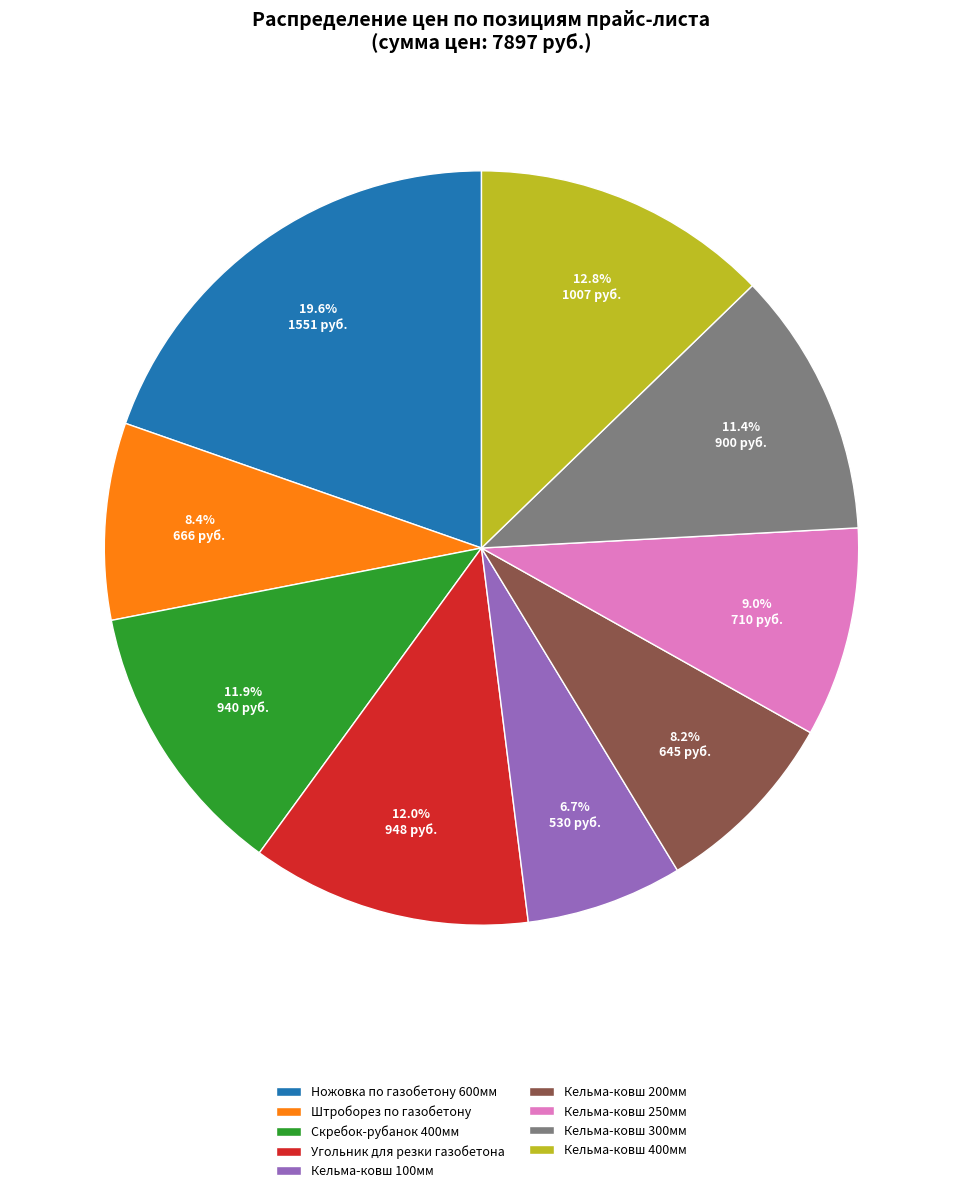

To the nearest percent, what is the average slice percentage?

11%